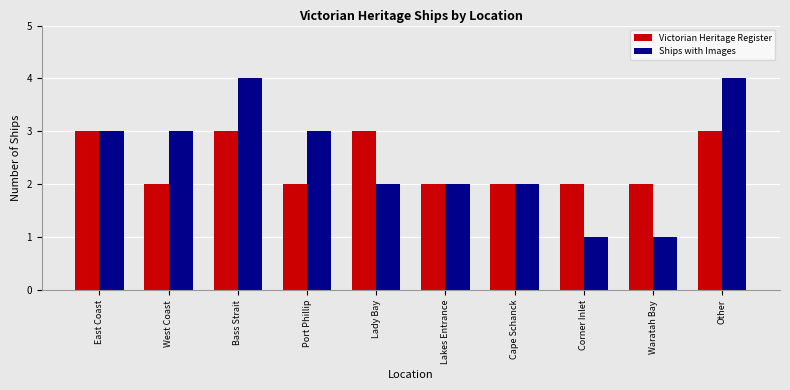

How many data points in Ships with Images are less than 3?

5